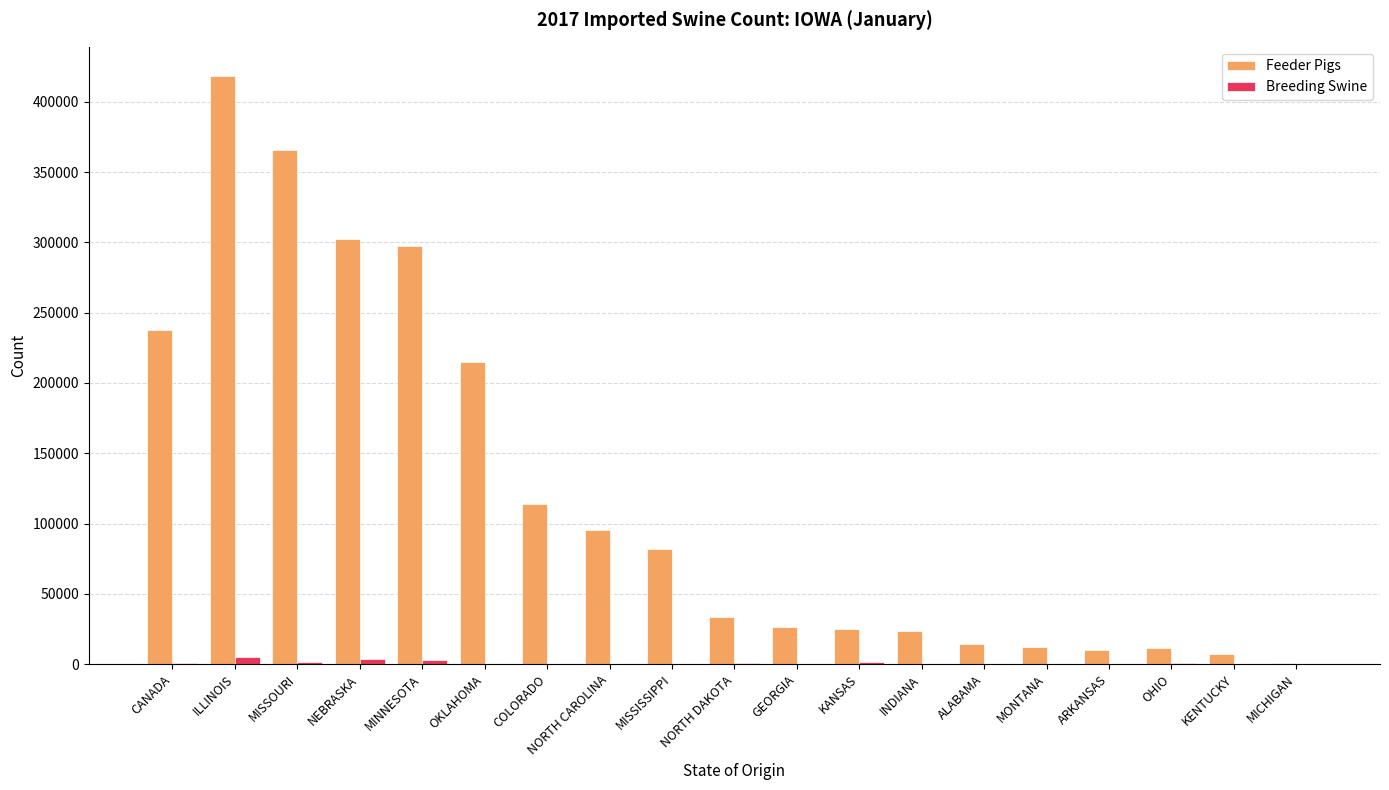

At which category is the sum across all series the highest?

ILLINOIS